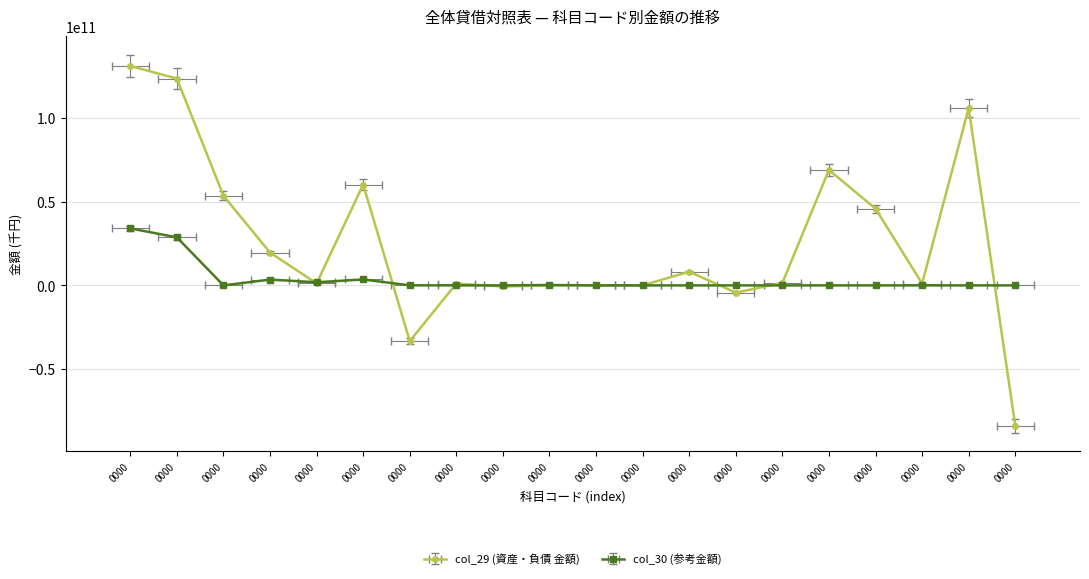

True or false: col_30 has a value of 23025093144 at 0000.

False